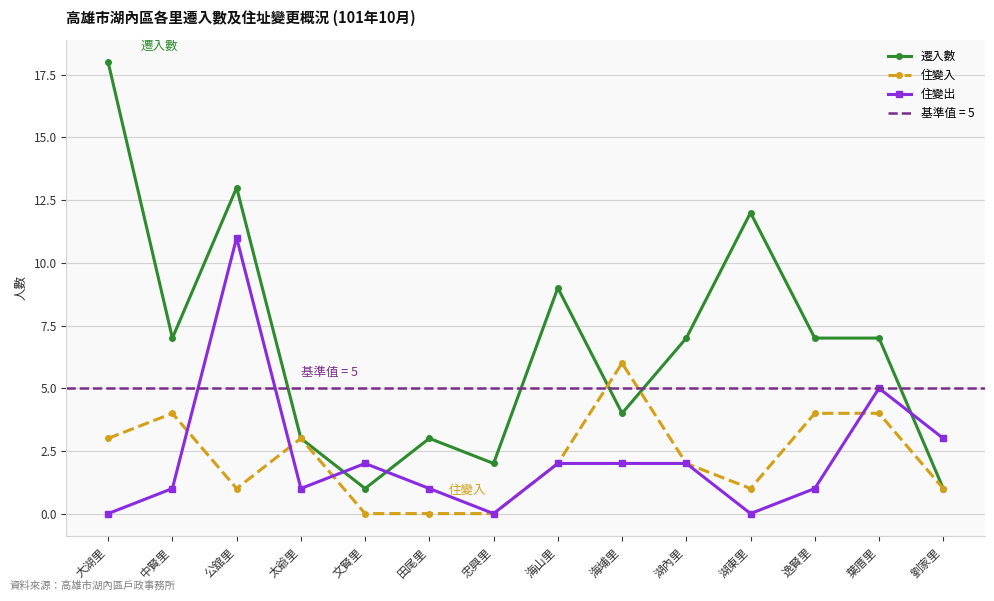

At which label does 住變出 first exceed 2?

公舘里